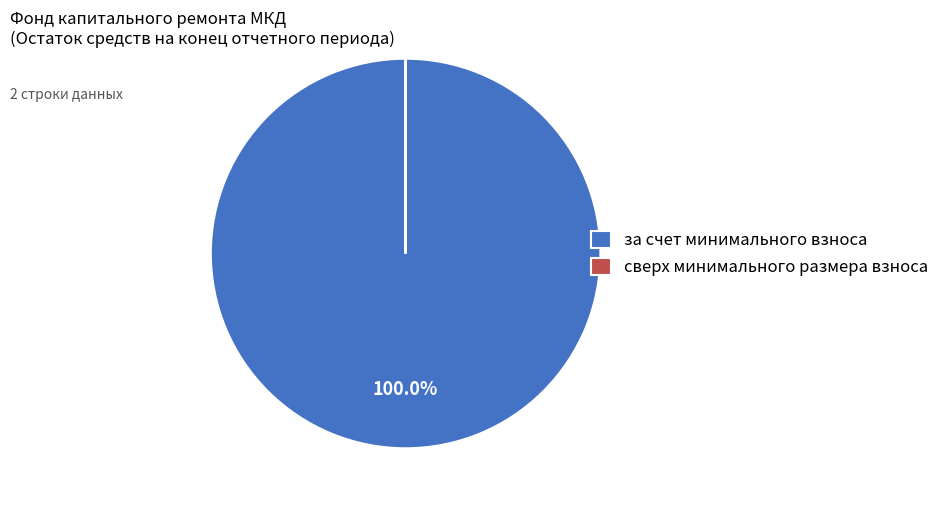

To the nearest percent, what is the difference between the largest and smallest slice percentages?

100%